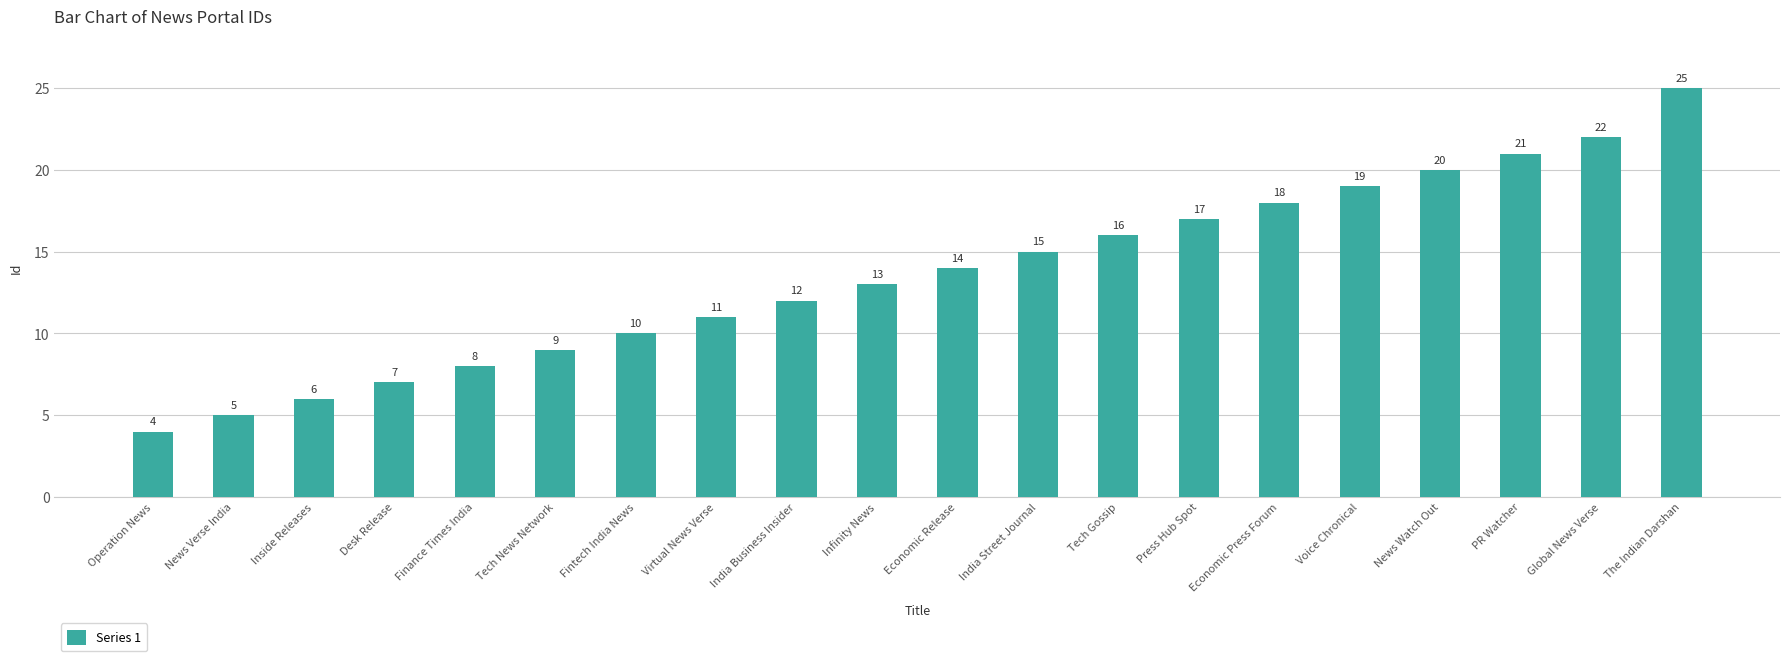

Reading left to right, list all the values displayed in this chart.

Operation News=4	News Verse India=5	Inside Releases=6	Desk Release=7	Finance Times India=8	Tech News Network=9	Fintech India News=10	Virtual News Verse=11	India Business Insider=12	Infinity News=13	Economic Release=14	India Street Journal=15	Tech Gossip=16	Press Hub Spot=17	Economic Press Forum=18	Voice Chronical=19	News Watch Out=20	PR Watcher=21	Global News Verse=22	The Indian Darshan=25